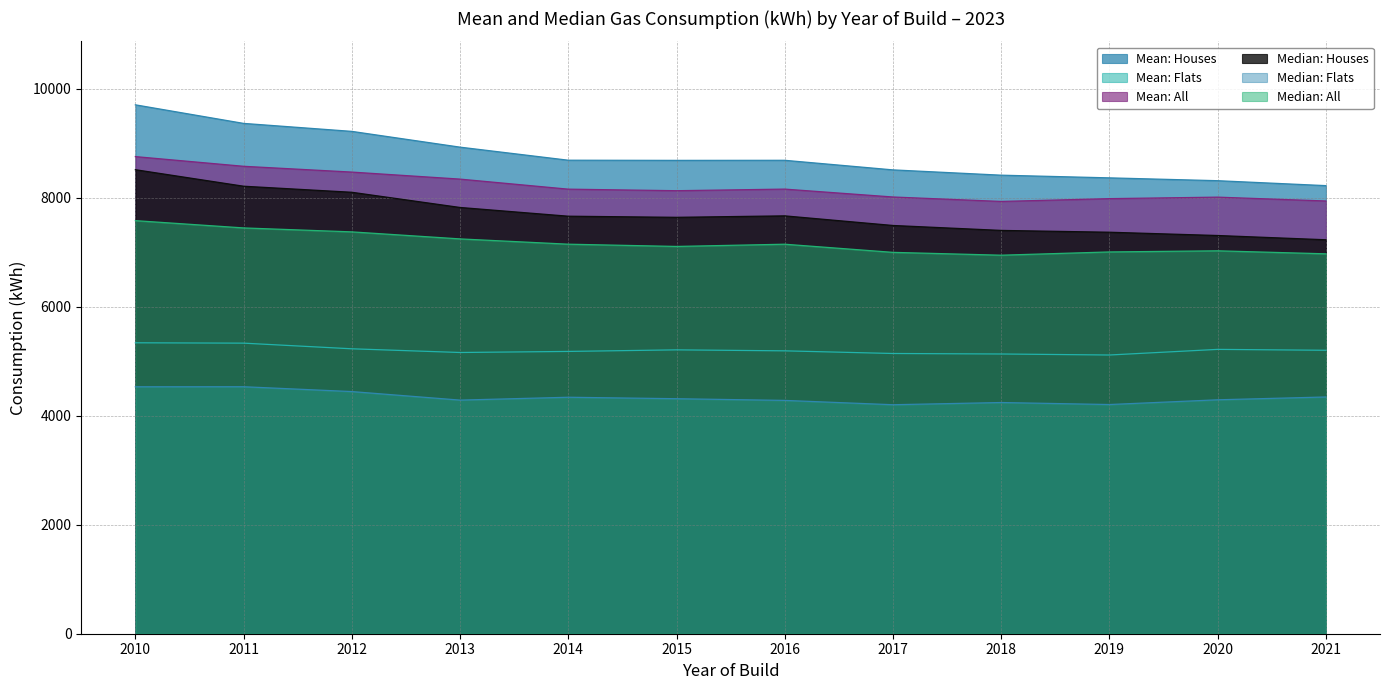

Is it true that Mean: Houses equals 8315.8 at 2020?

True